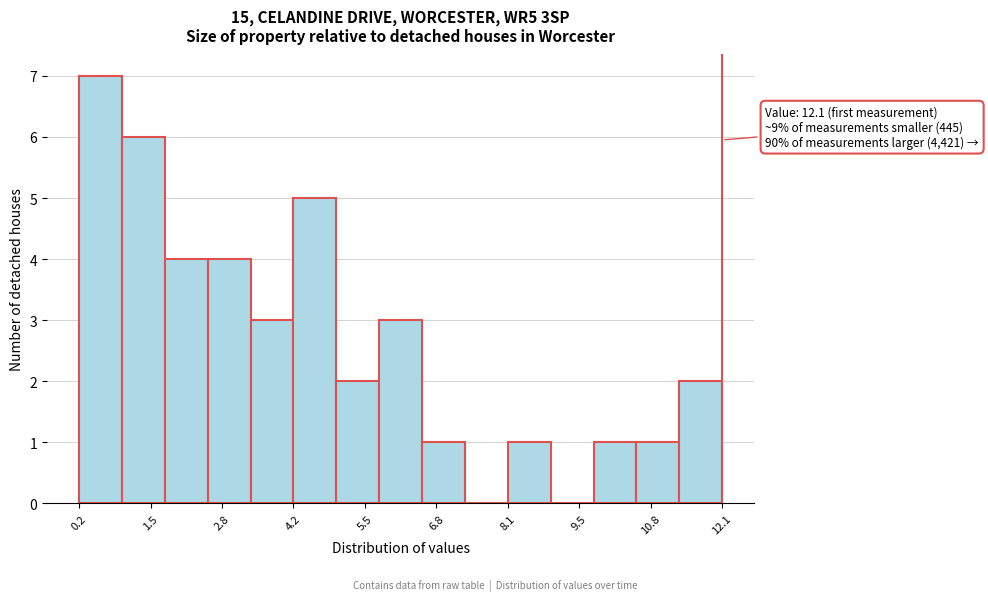

Around what value on the x-axis is the tallest bar? Give the approximate position of its centre, as read against the axis.

0.6